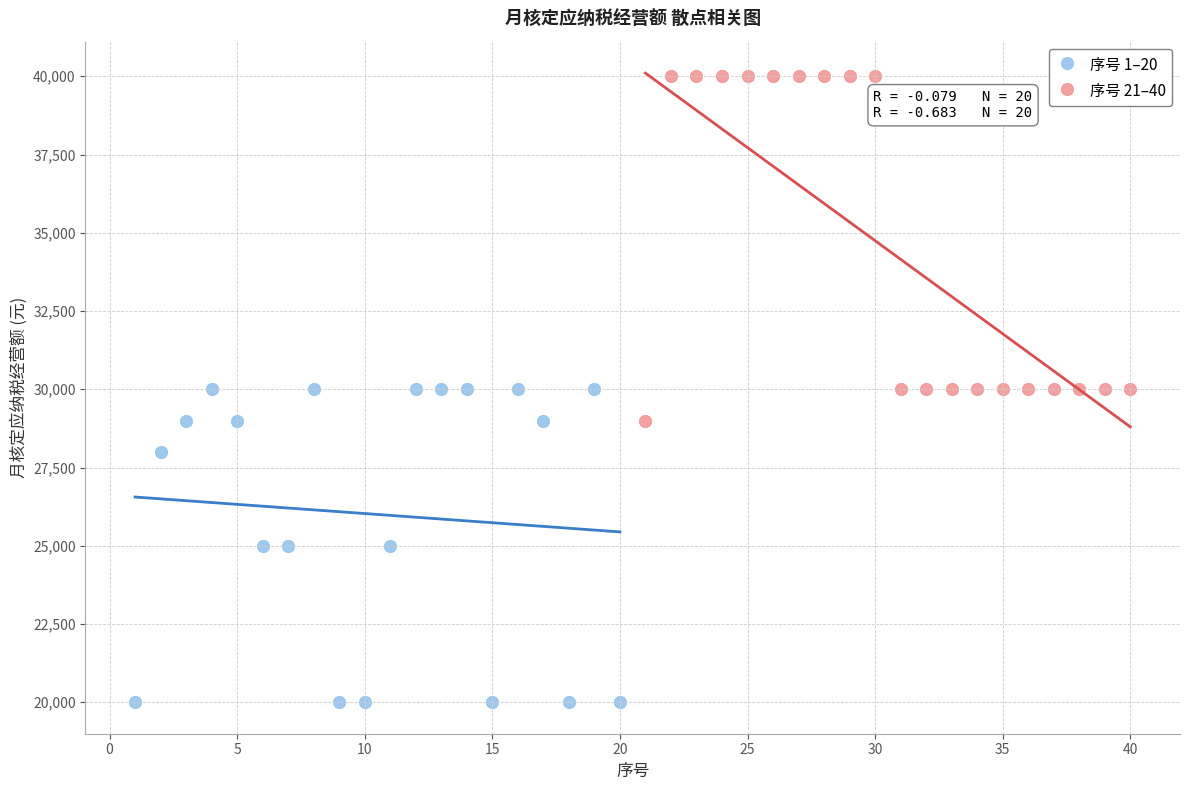

Which series contains the lowest Y value?

序号 1–20